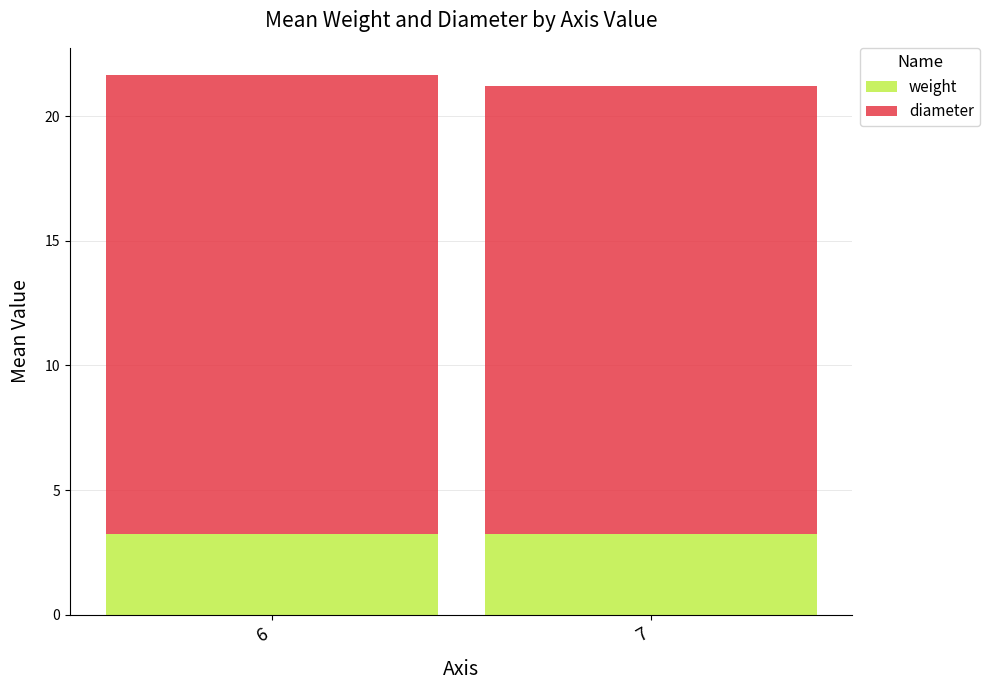

Reading left to right, what are the values for weight?

3.2	3.2